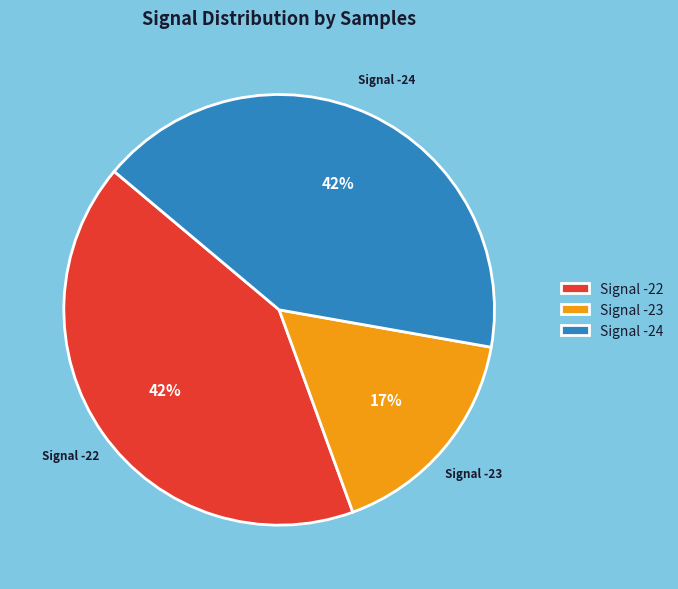

Does Signal -22 represent more than half of the total?

No